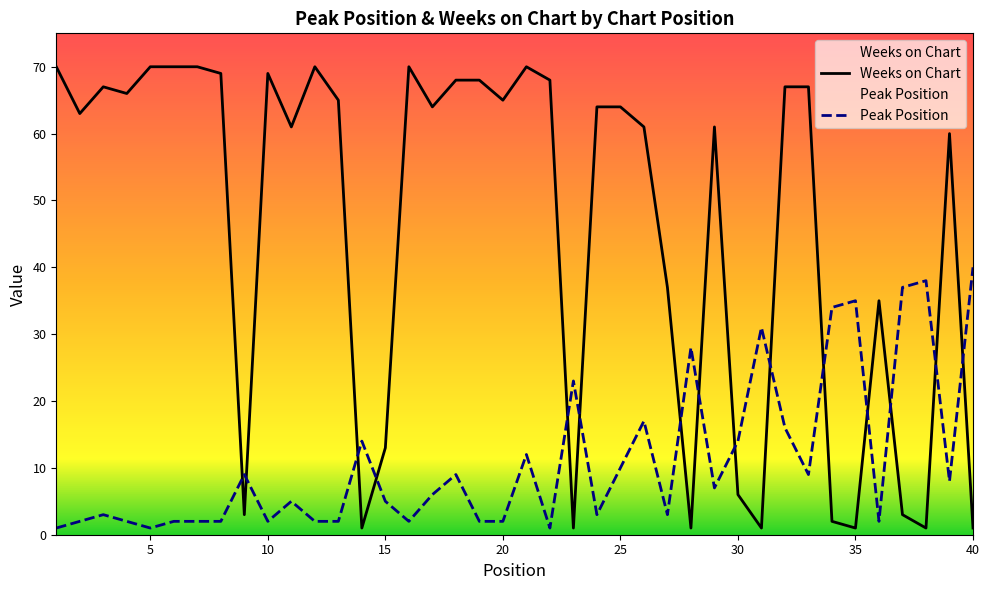

Where do Peak Position and Weeks on Chart first cross each other?

8 and 9